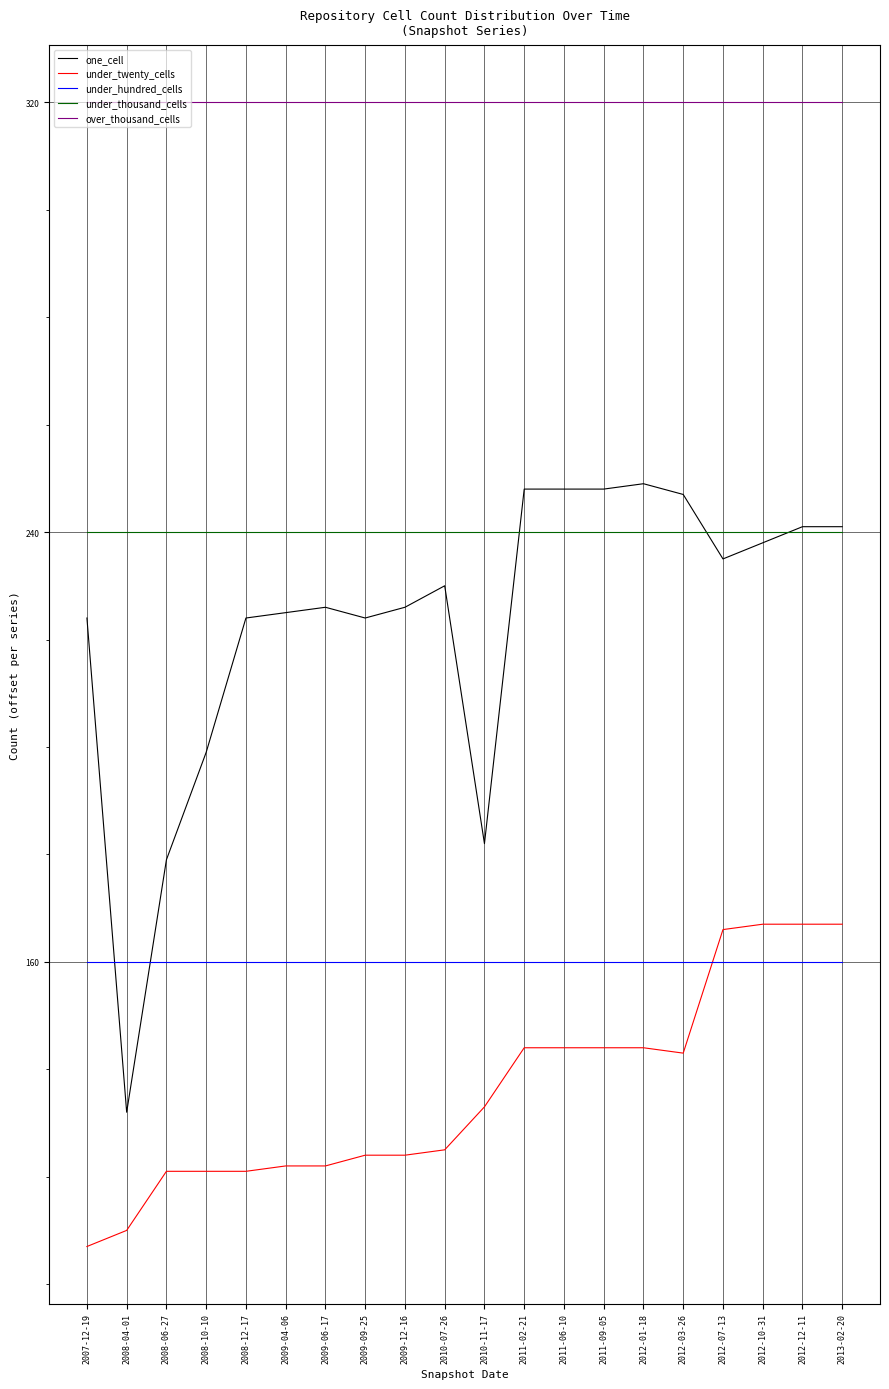

True or false: over_thousand_cells and under_twenty_cells cross at least once.

False